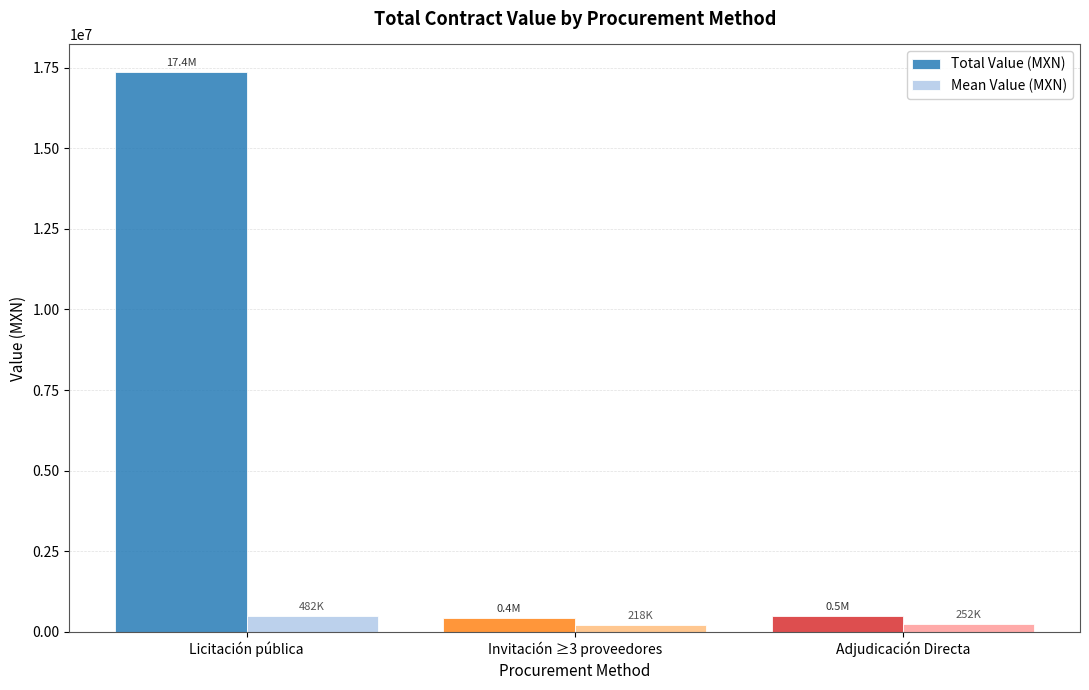

True or false: Total Value (MXN) has a value of 504798.4 at Adjudicación Directa.

True